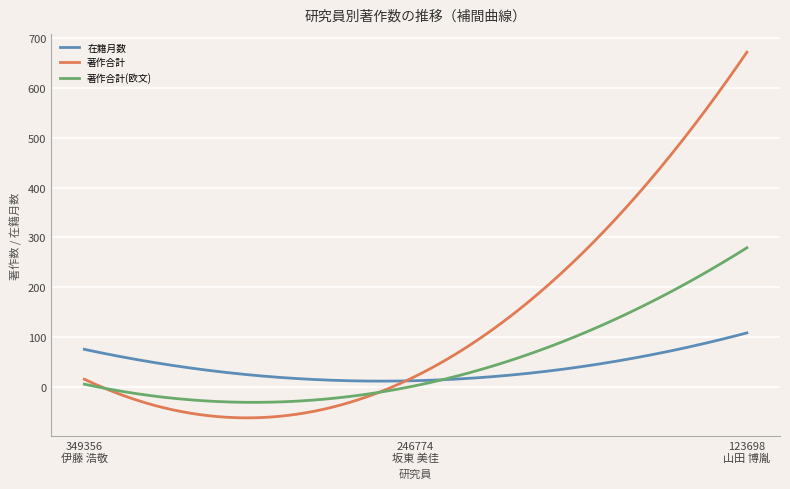

Count the number of data series in this chart.

3